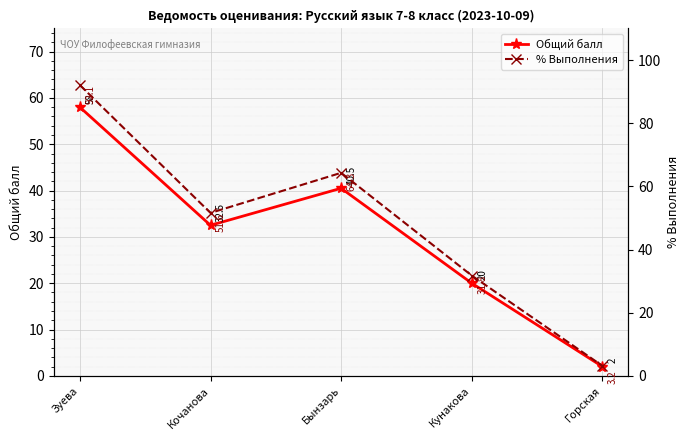

True or false: % Выполнения has more than 1 interior local peaks.

False